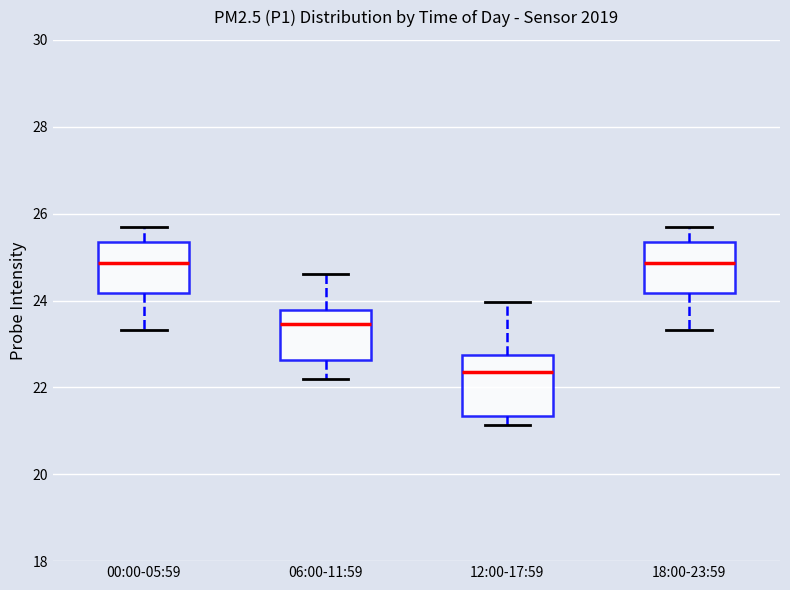

Which box is the tallest, from its lower edge to its upper edge?

12:00-17:59